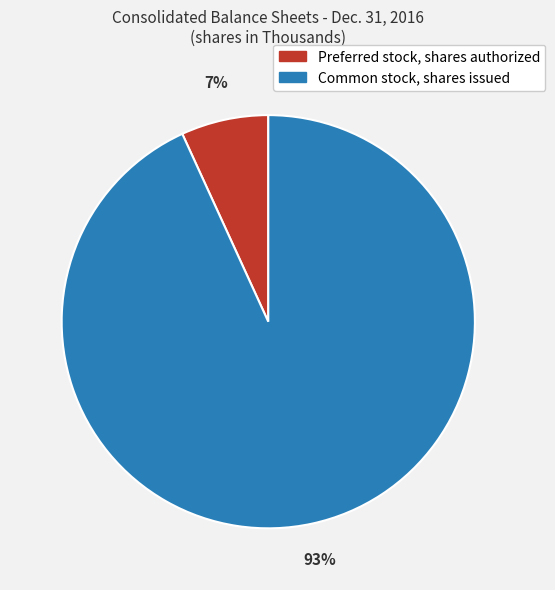

To the nearest percent, what is the difference between the largest and smallest slice percentages?

86%